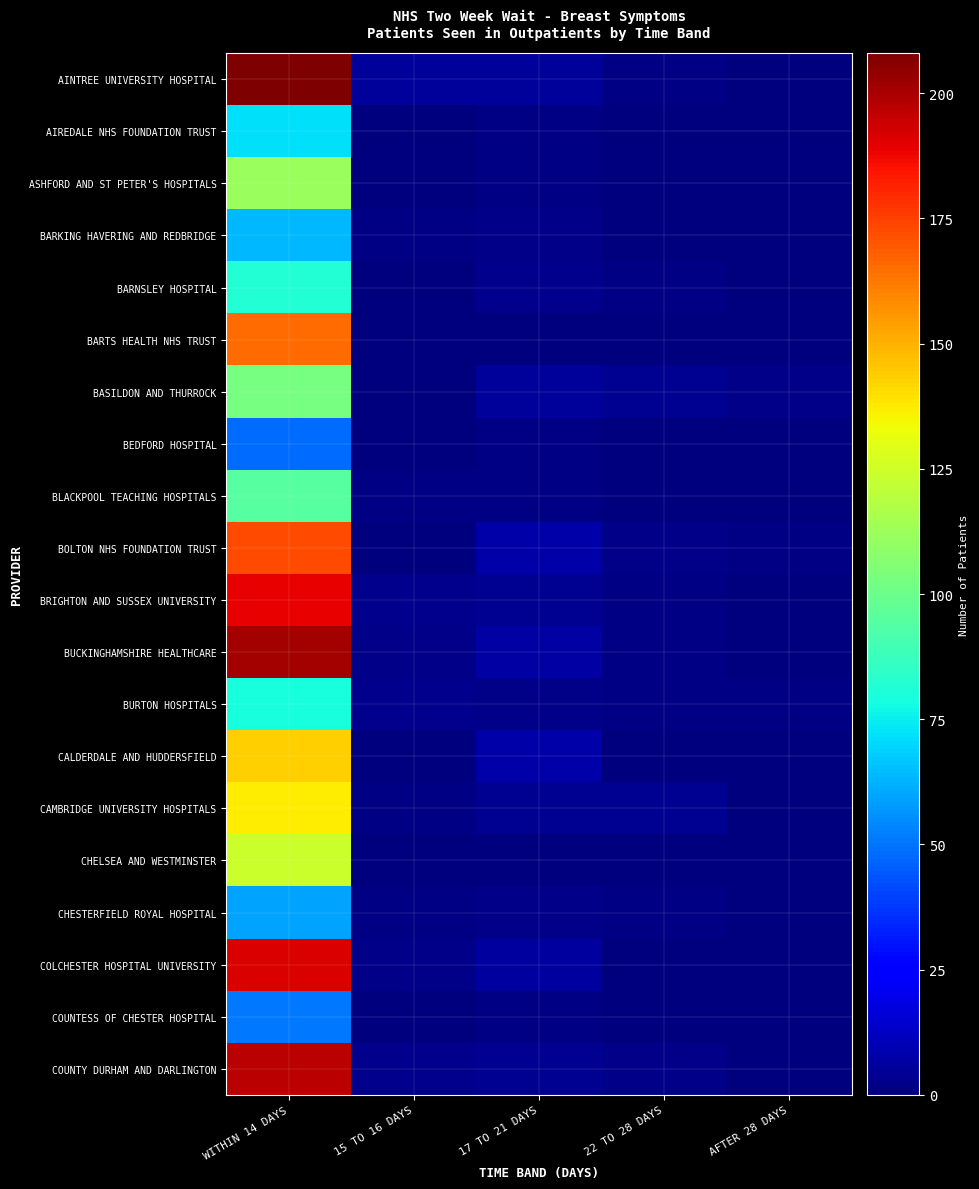

Which series has the largest range (max minus min)?

AINTREE UNIVERSITY HOSPITAL